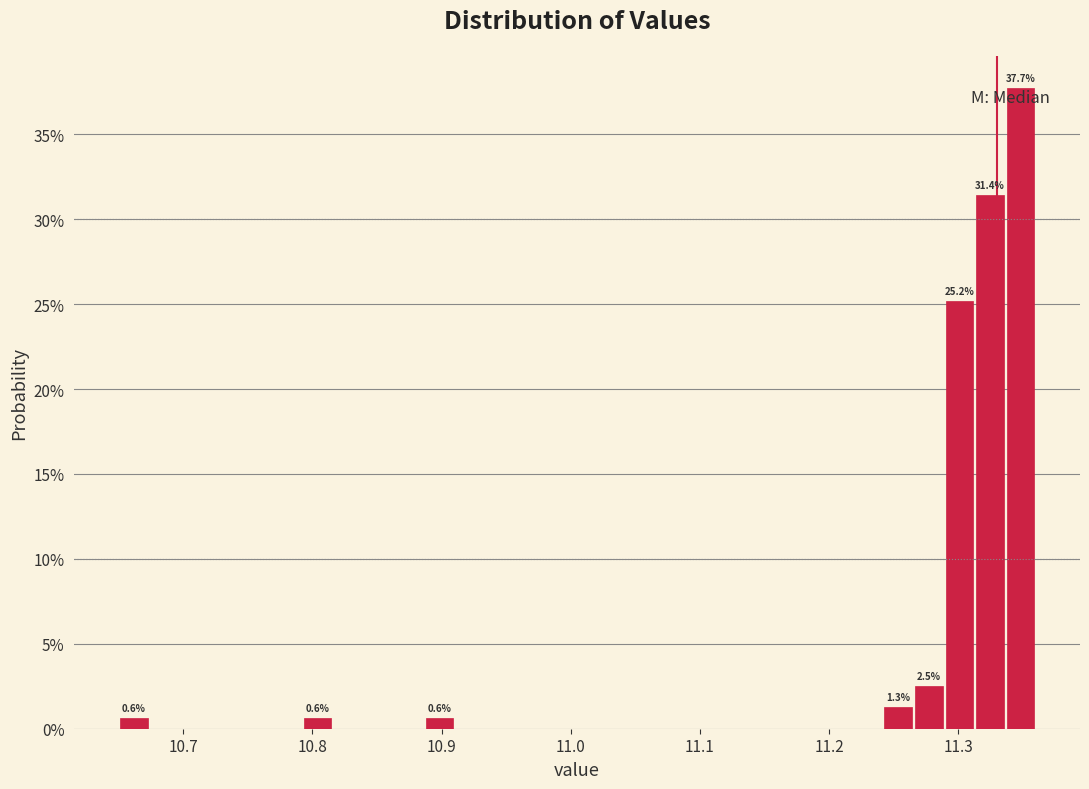

Around what value on the x-axis is the tallest bar? Give the approximate position of its centre, as read against the axis.

11.35